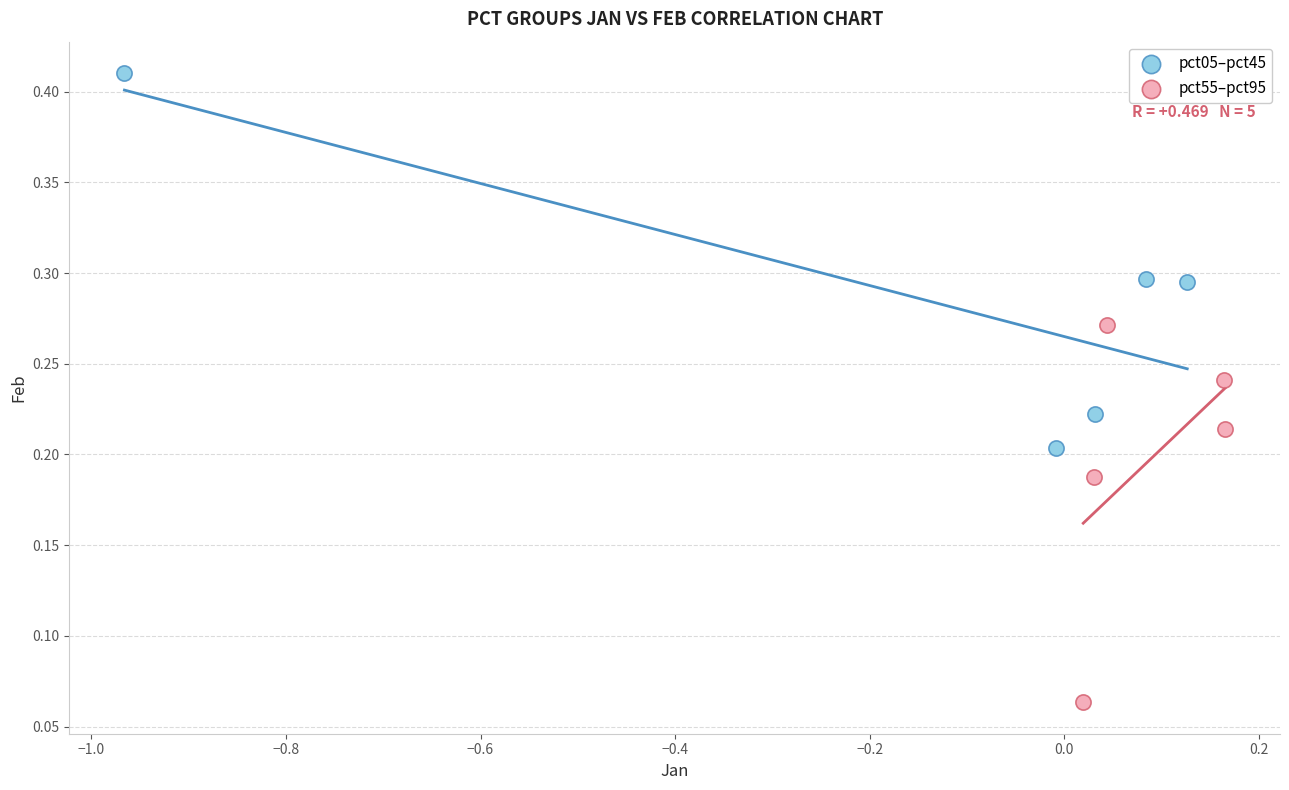

Which series reaches the minimum Y coordinate?

pct55–pct95